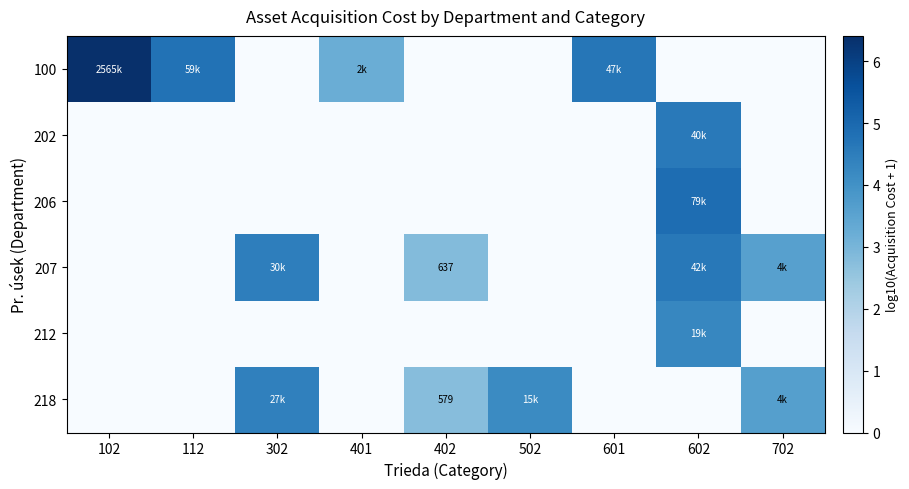

How many categories are shown in the chart?

9